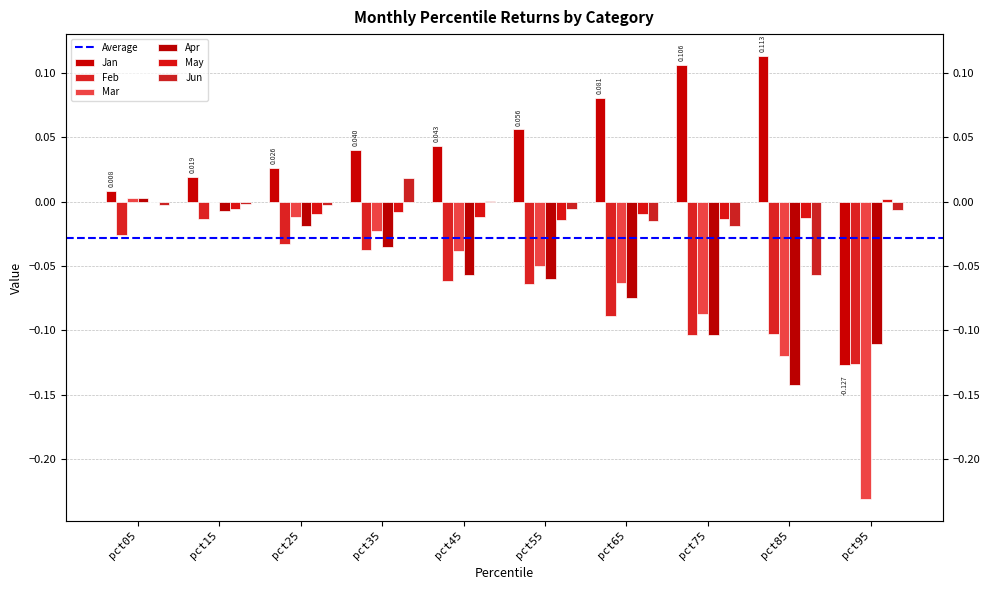

Which category has the lowest value across all series?

pct95